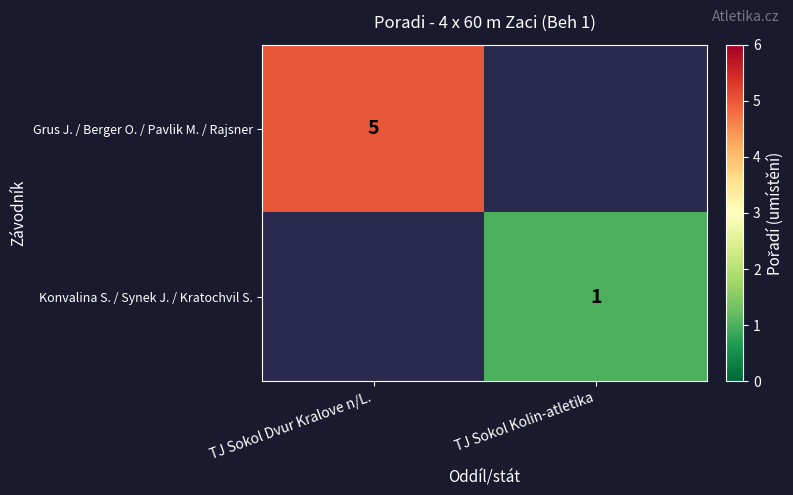

The value of Konvalina S. / Synek J. / Kratochvil S. at TJ Sokol Kolin-atletika is 1. True or false?

True